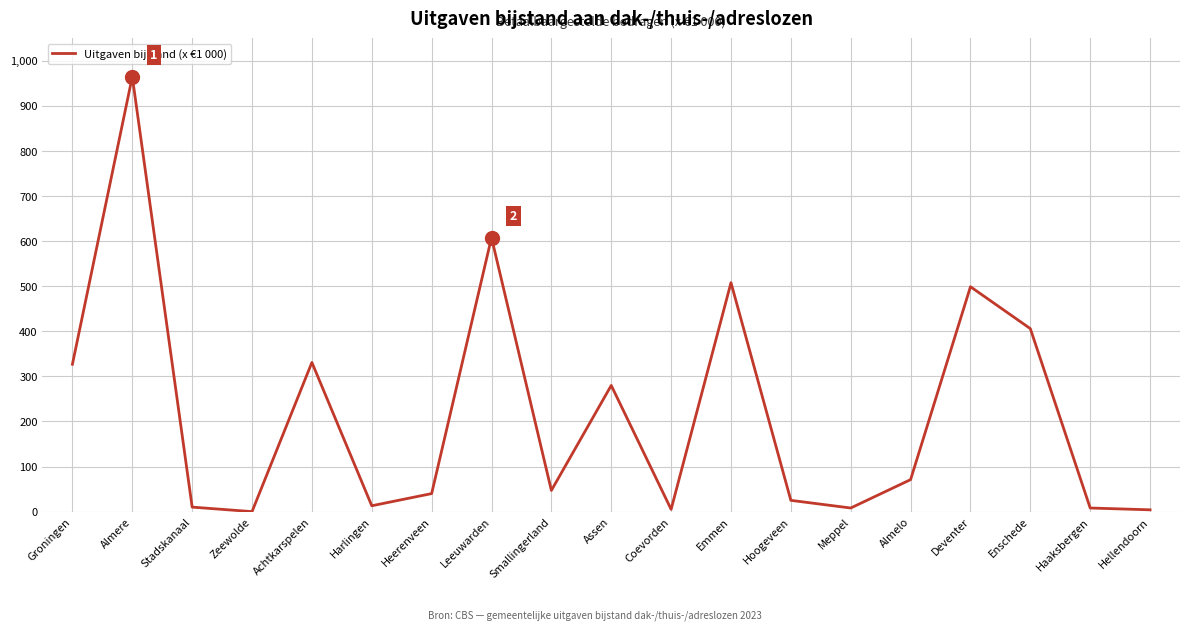

Which category has the highest value across all series?

Almere